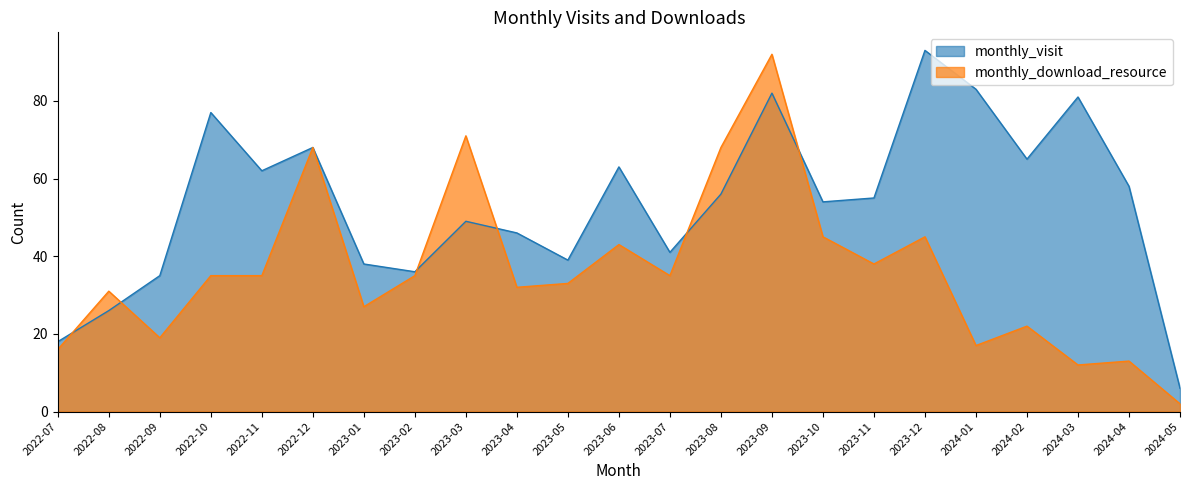

How many interior local peaks does the monthly_download_resource series have?

8